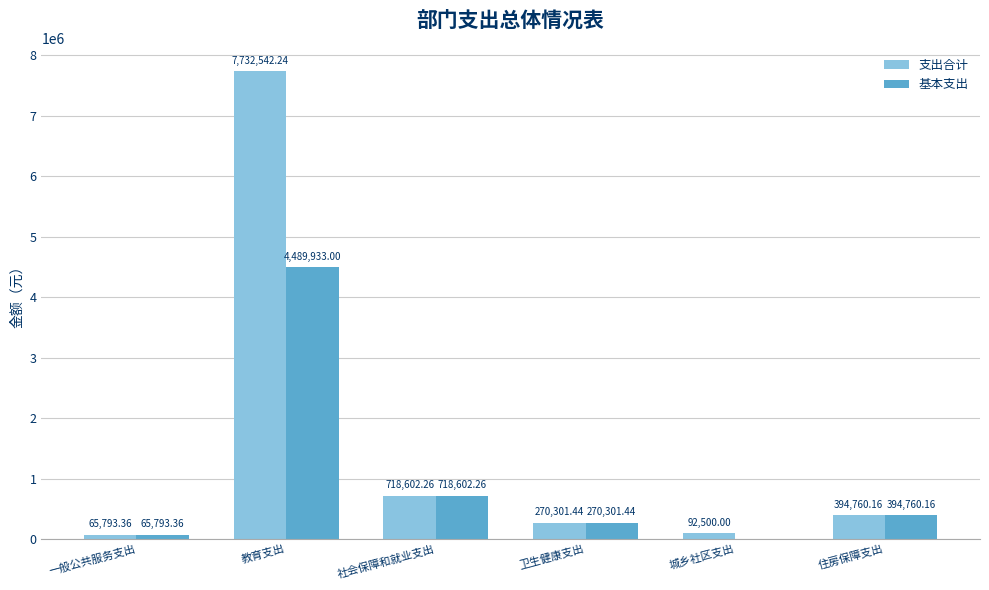

At which label does 基本支出 reach its peak?

教育支出